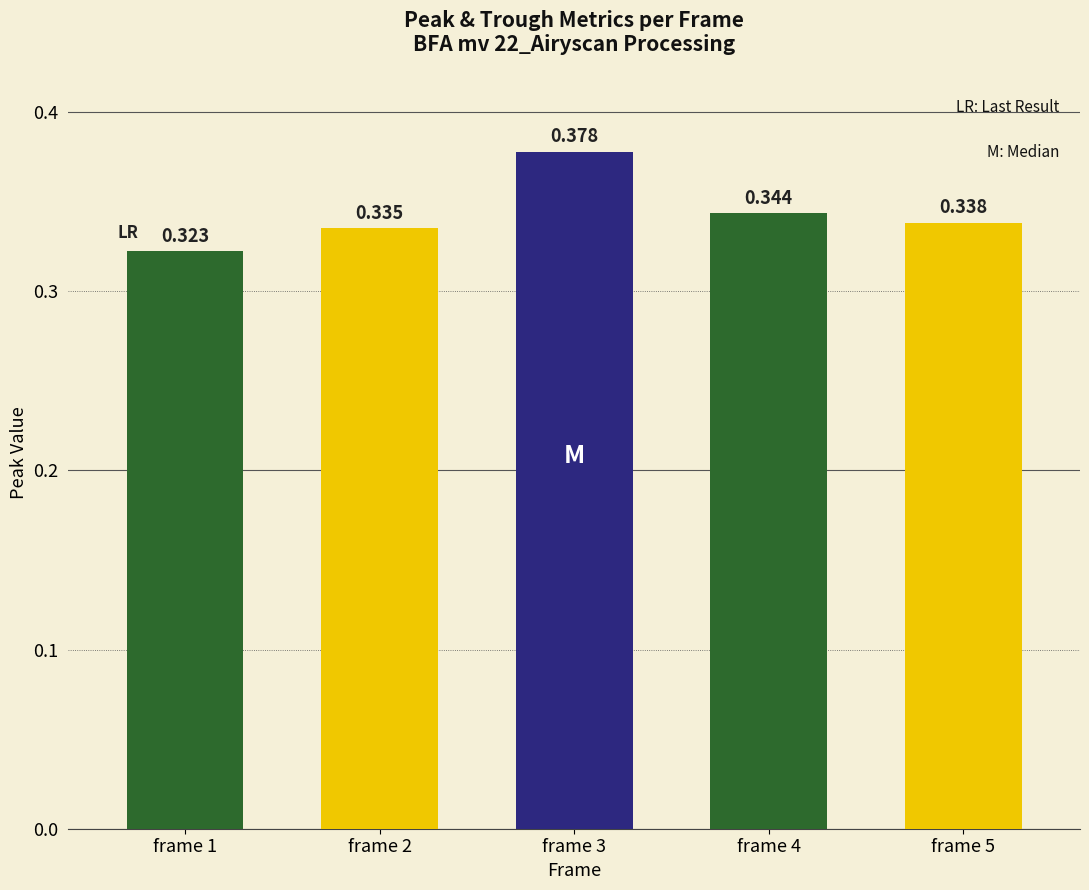

At which label is the value closest to 0?

frame 1